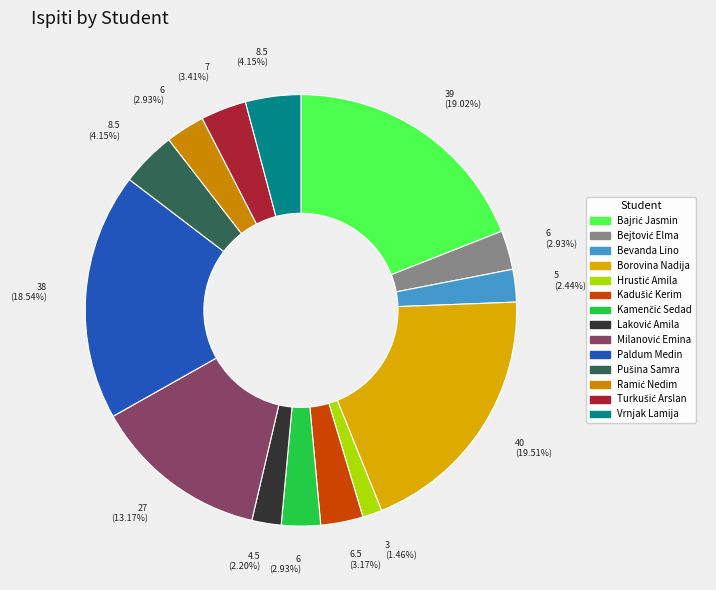

Count the number of slices in the pie.

14